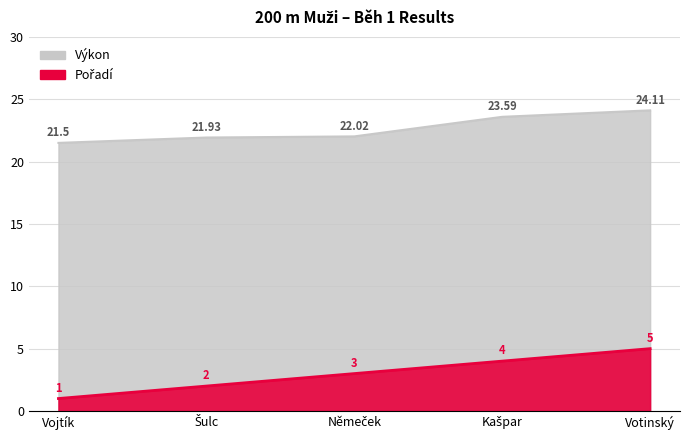

Reading right to left, transcribe all the data shown in this chart.

Pořadí: Votinský=5.0	Kašpar=4.0	Němeček=3.0	Šulc=2.0	Vojtík=1.0
Výkon: Votinský=24.1	Kašpar=23.6	Němeček=22.0	Šulc=21.9	Vojtík=21.5